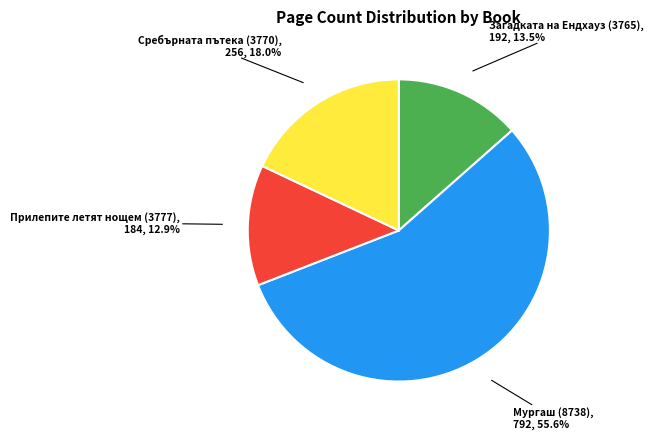

Is there a majority slice in this chart?

Yes